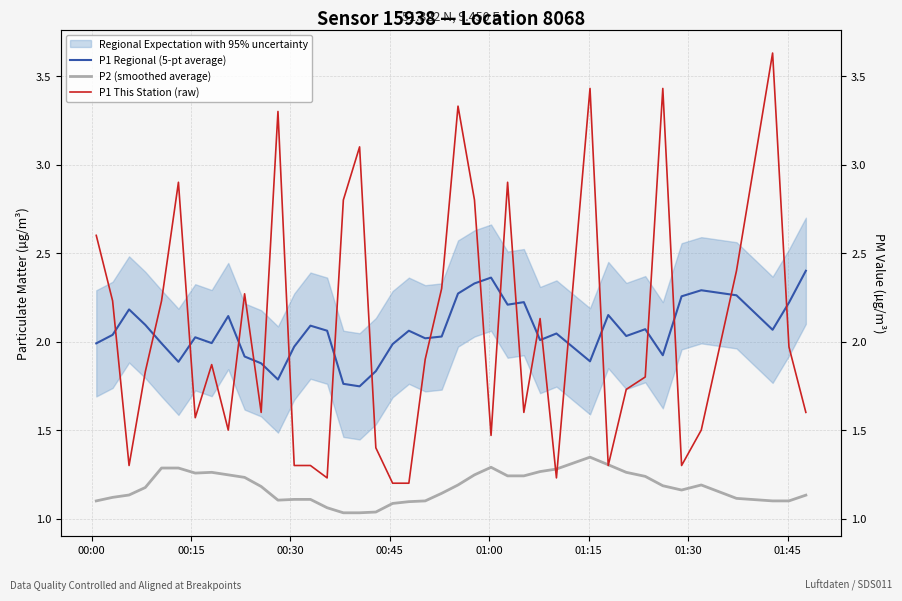

How many lines are shown in the chart?

3